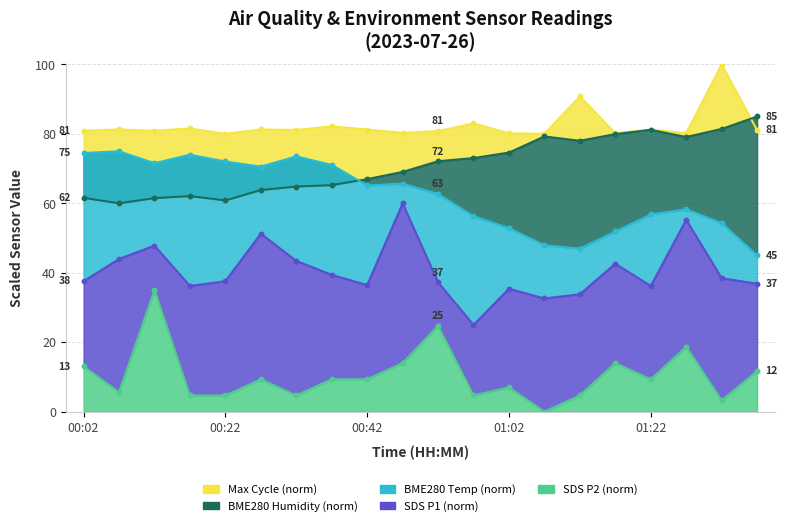

Where is the first local minimum for SDS_P1?

00:17